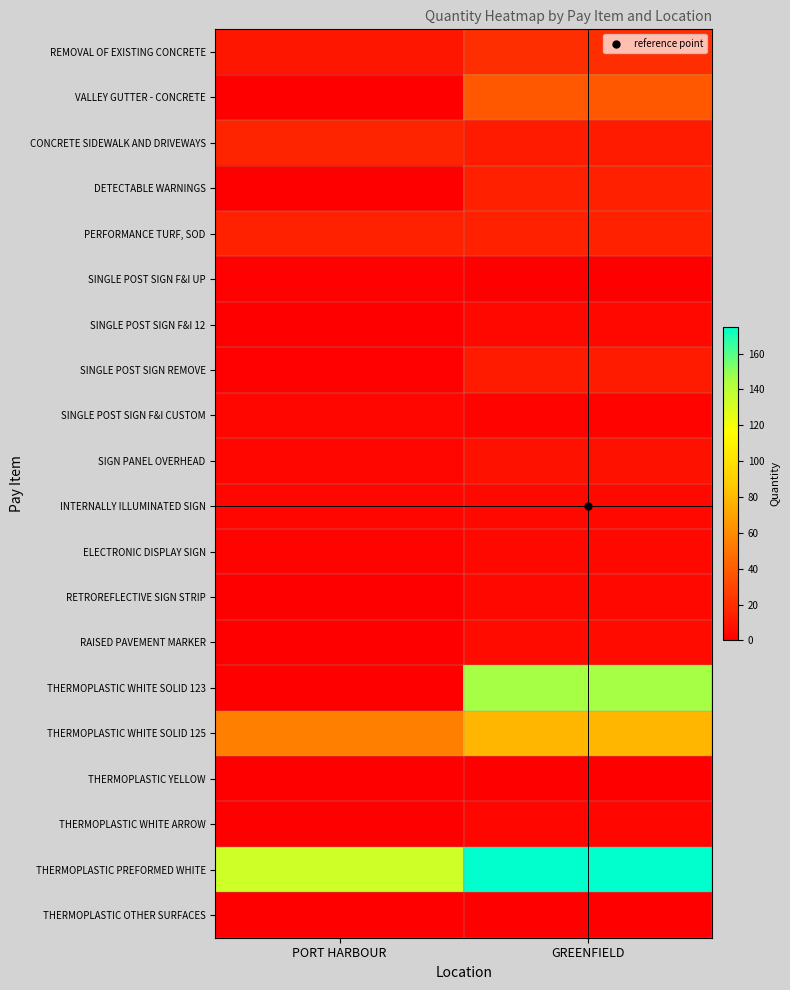

At which category is the sum across all series the highest?

GREENFIELD